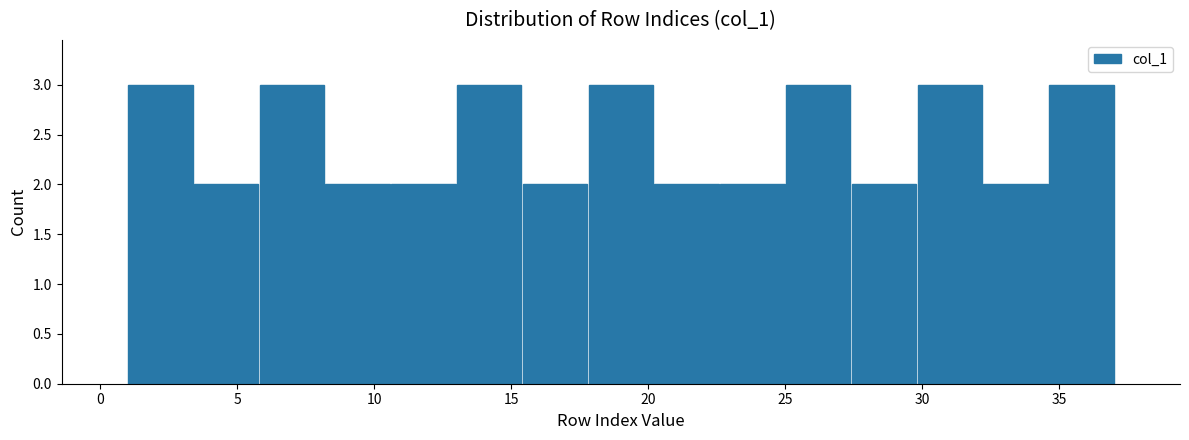

What is the height of the bar covering 3.4 to 5.8 on the x-axis? Neither the bar edges nor the heights are printed on the chart, so give them approximately, as read against the axes.

2